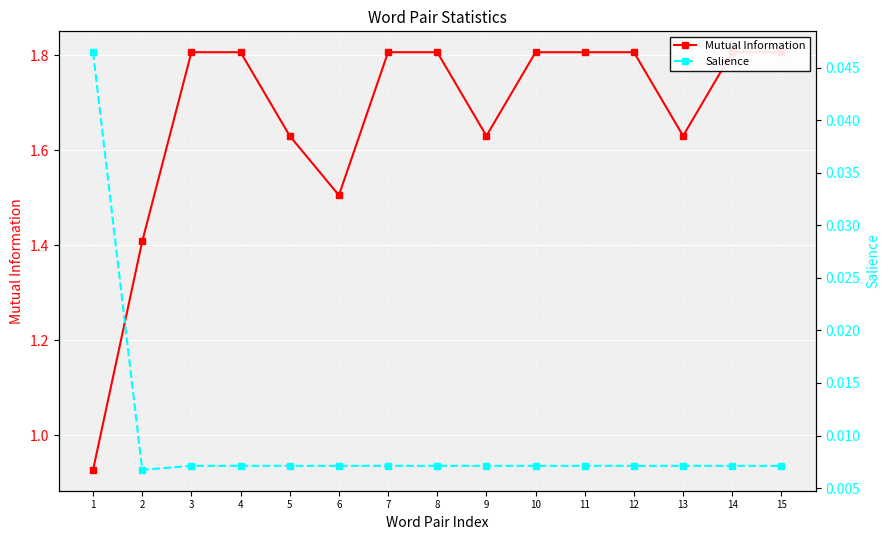

Where does the Mutual Information series first go above 1?

2